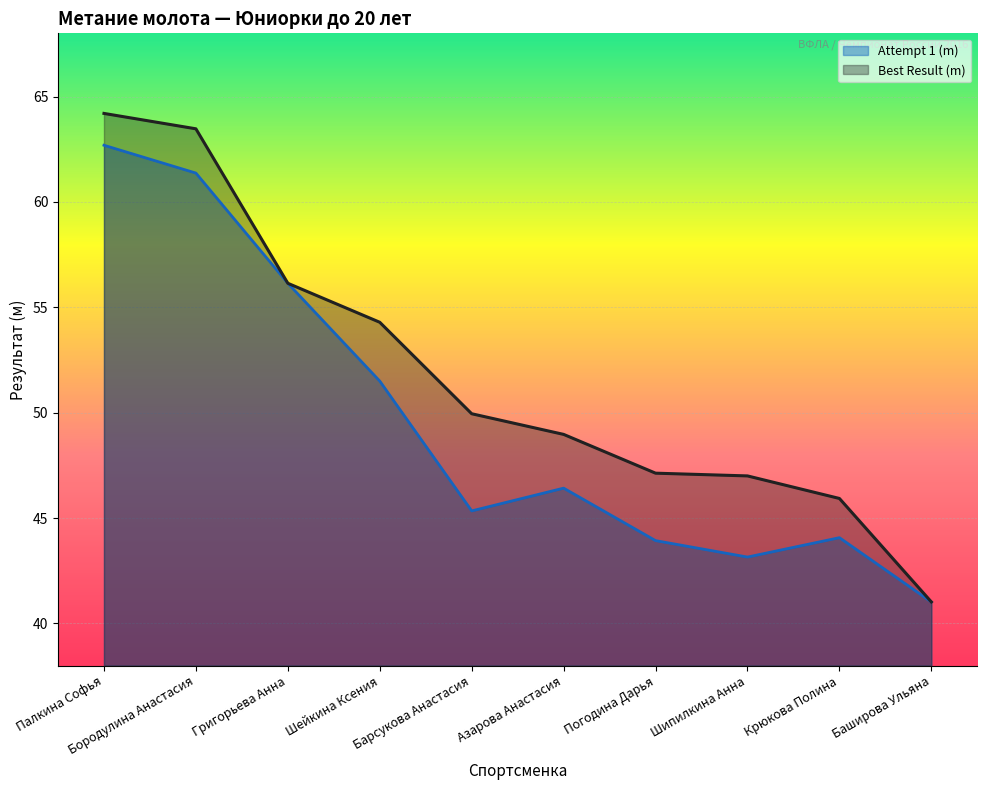

What is the label of the 4th point from the left?

Шейкина Ксения